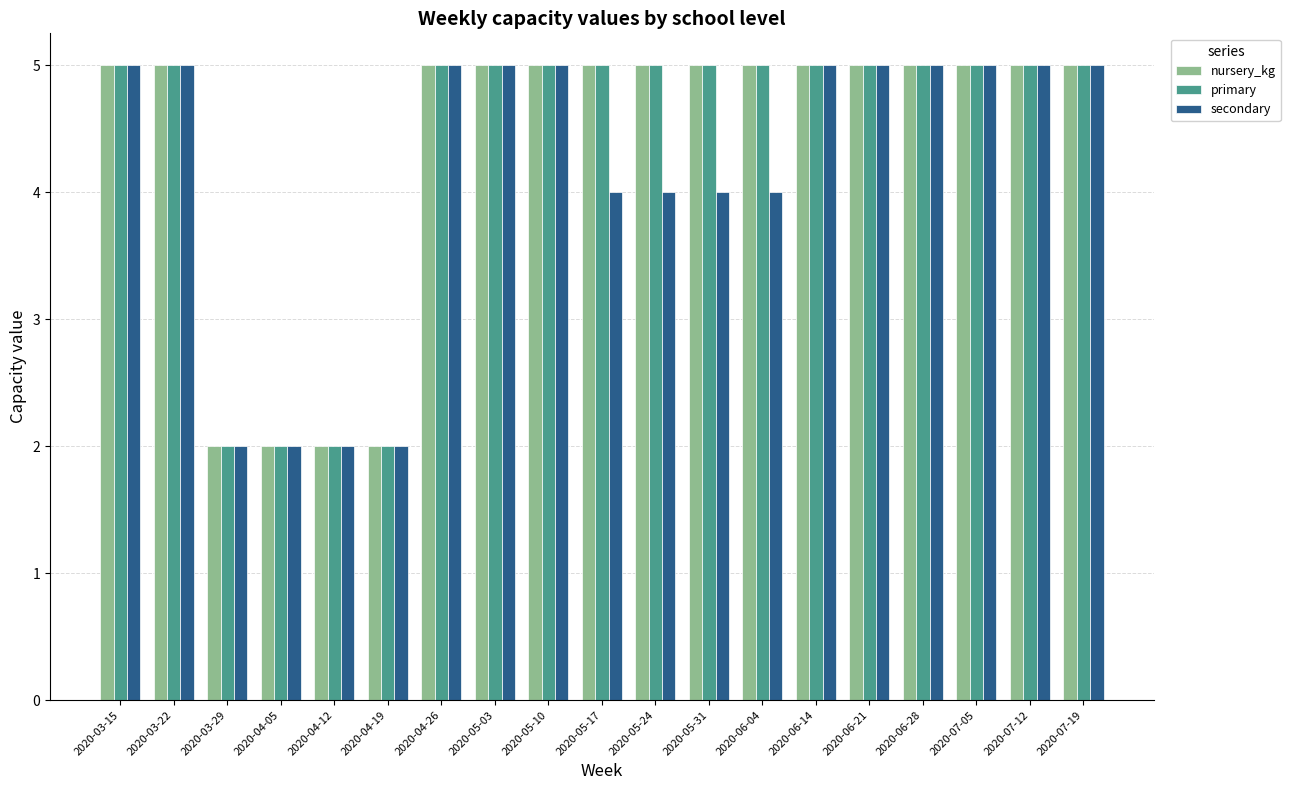

What is the minimum value shown in the chart?

2